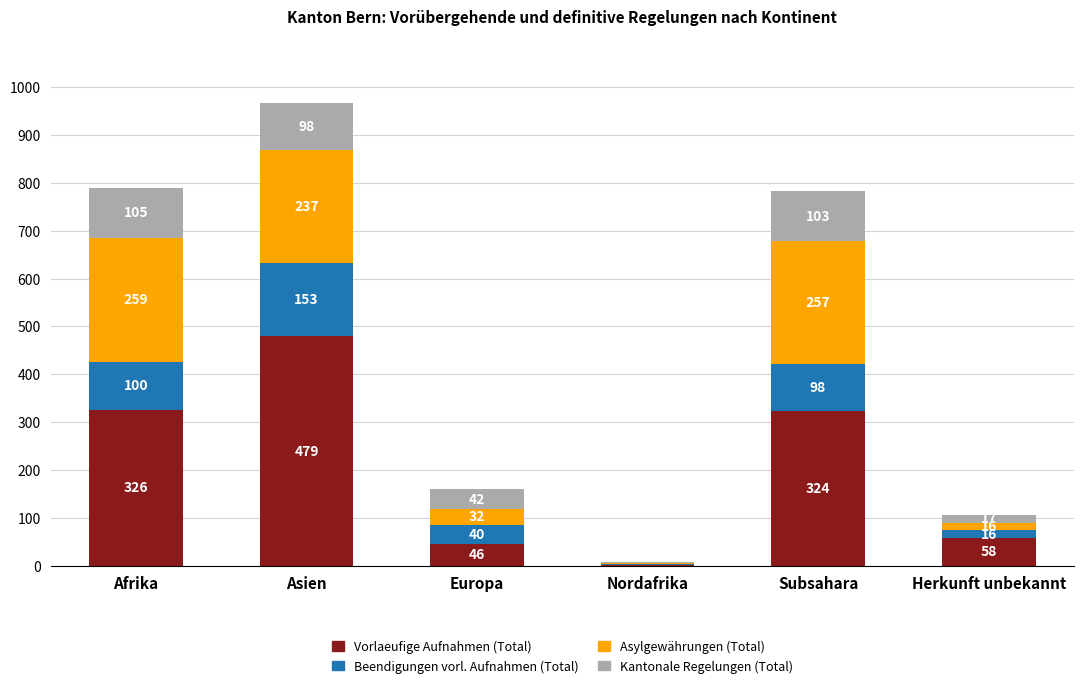

How many distinct data groups are displayed?

4